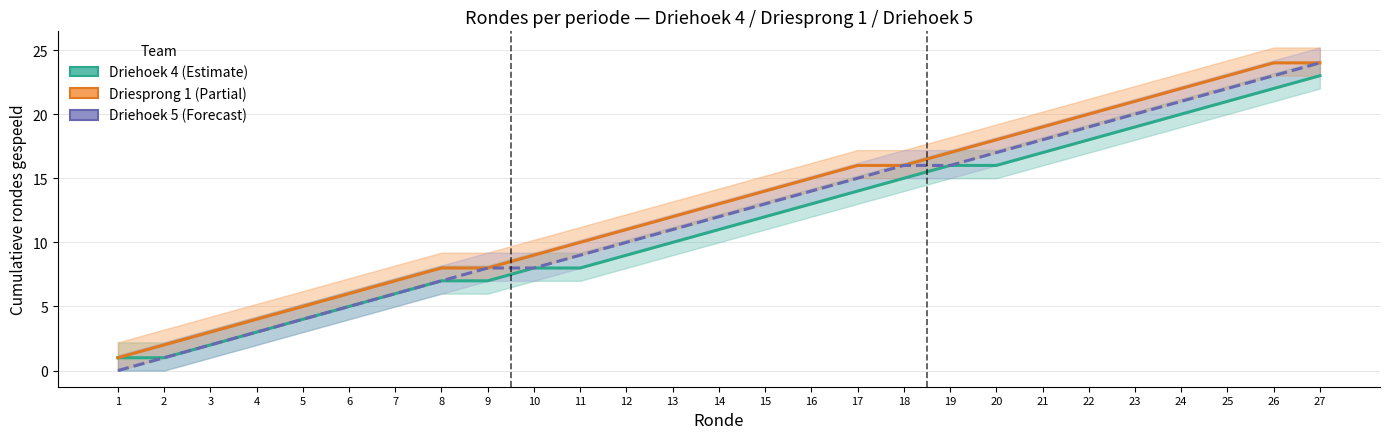

True or false: Driesprong 1 has more than 0 points higher than both neighbors.

False